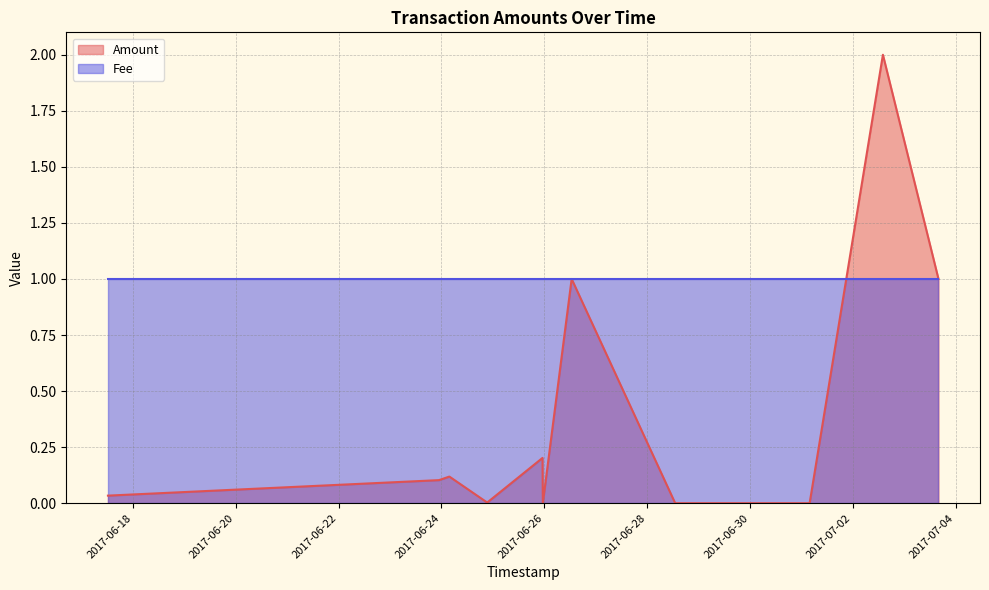

How many distinct data groups are displayed?

2